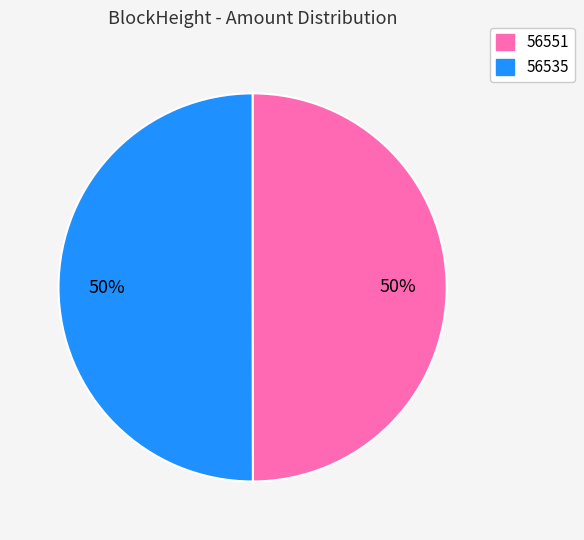

What percentage is the 56535 slice, to the nearest percent?

50%